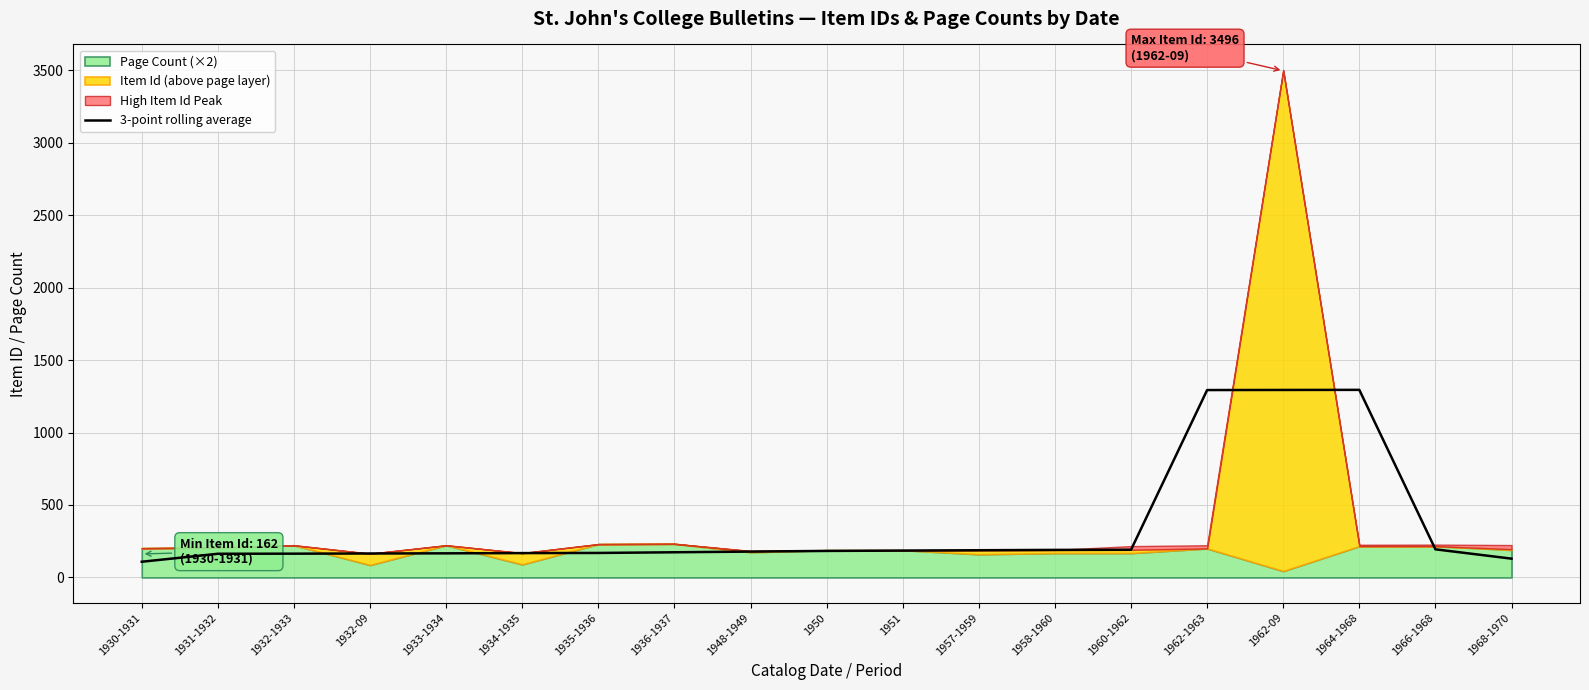

What is the value of the 4th point from the left?

165.3